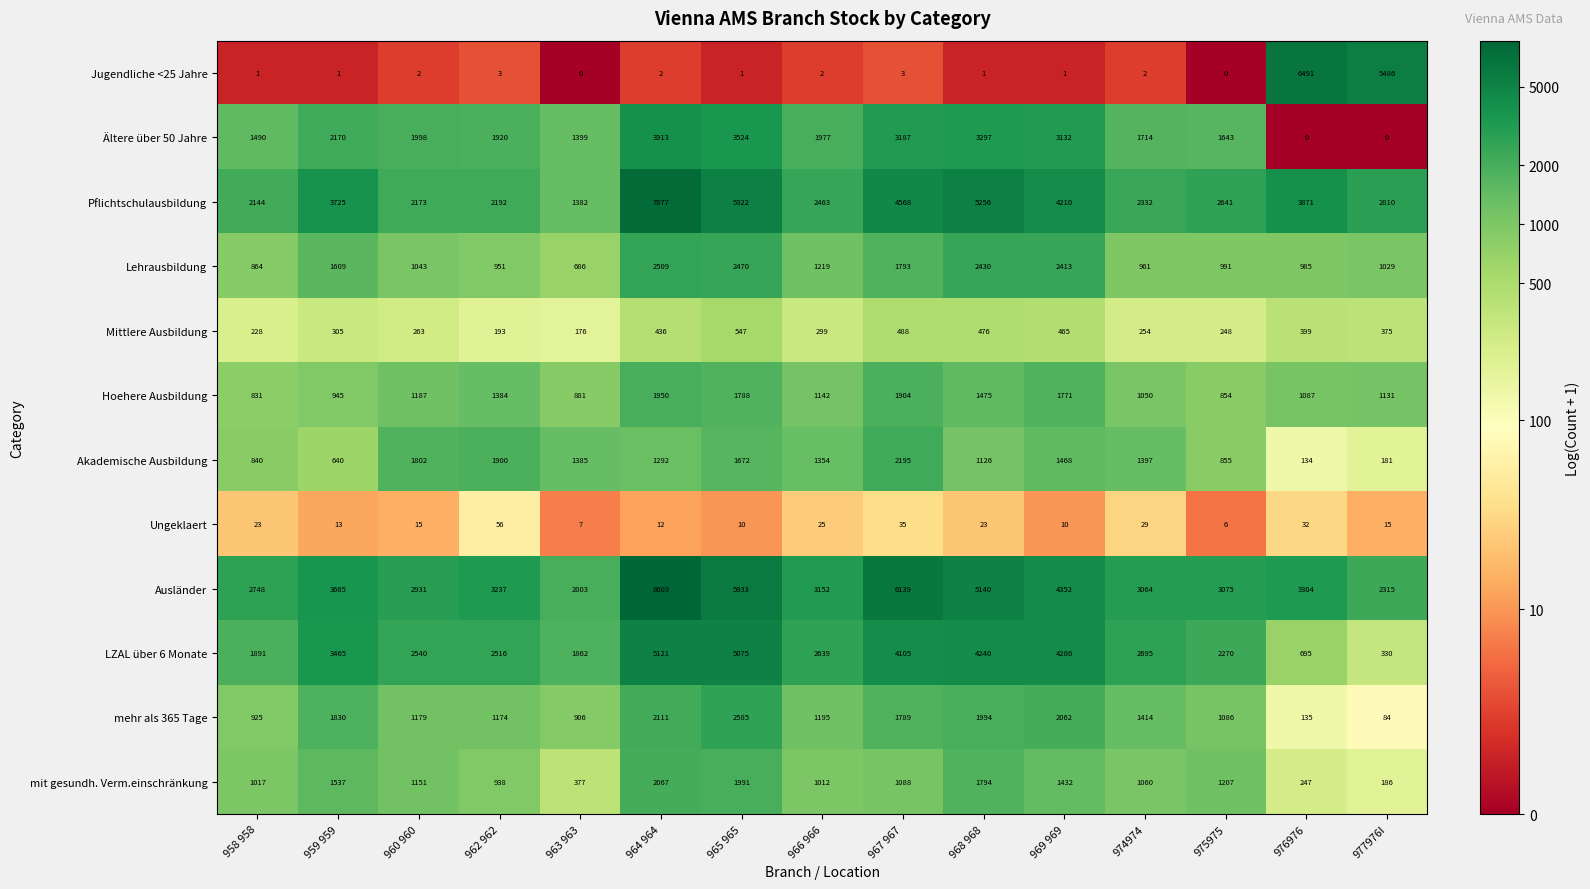

True or false: Ausländer has a value of 5011 at 966 966.

False